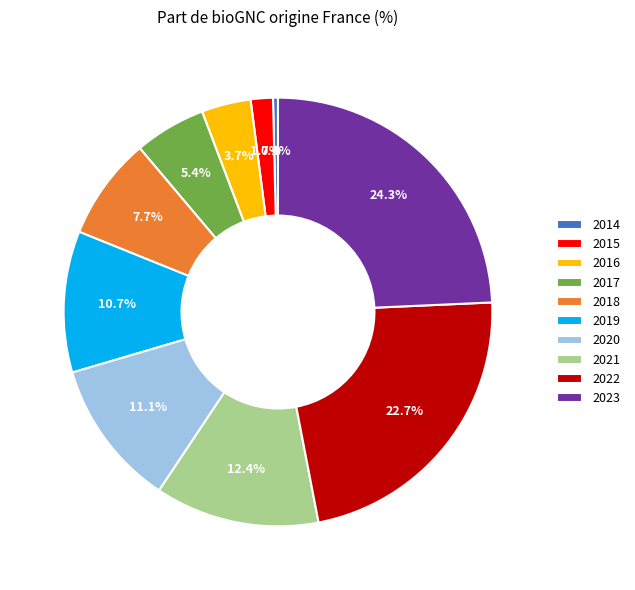

What percentage is the 2022 slice, to the nearest percent?

23%